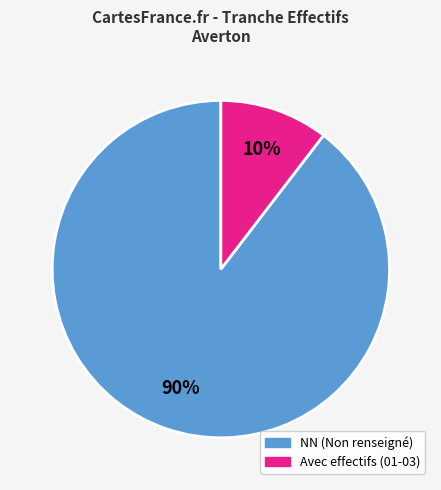

To the nearest percent, what is the average slice percentage?

50%